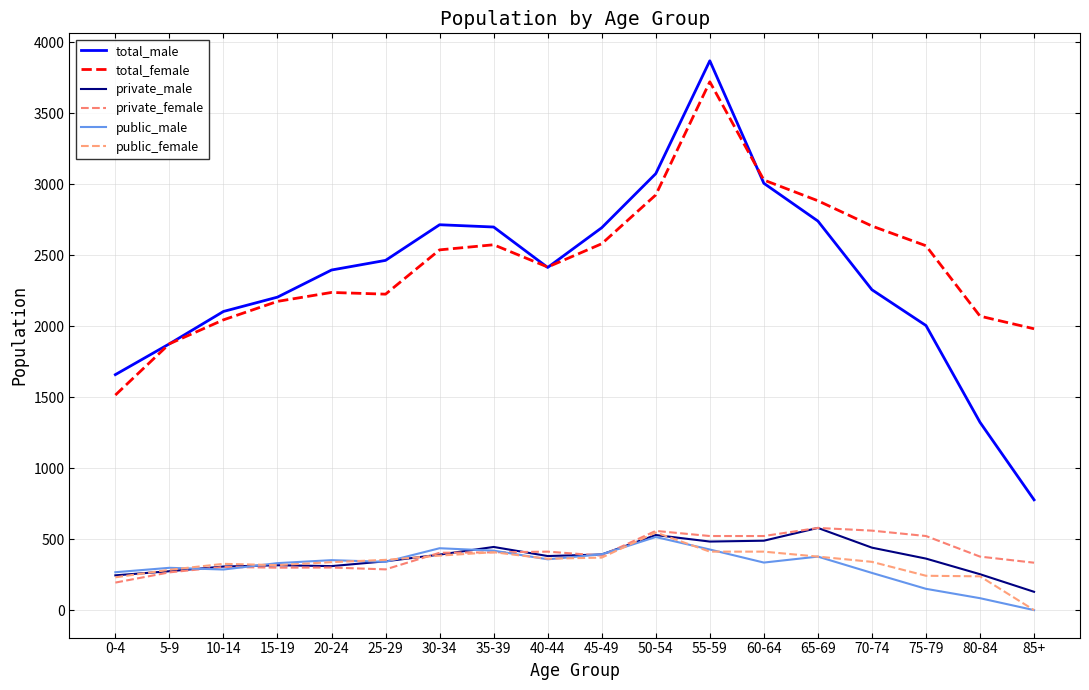

Between 5-9 and 75-79, which series saw the biggest shift?

total_female